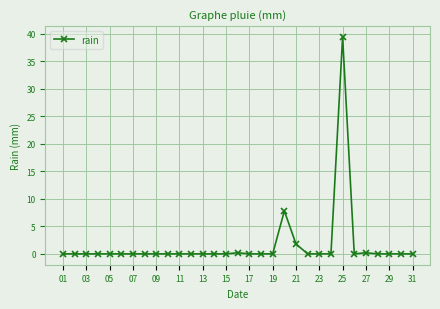

What is the average value?

1.6